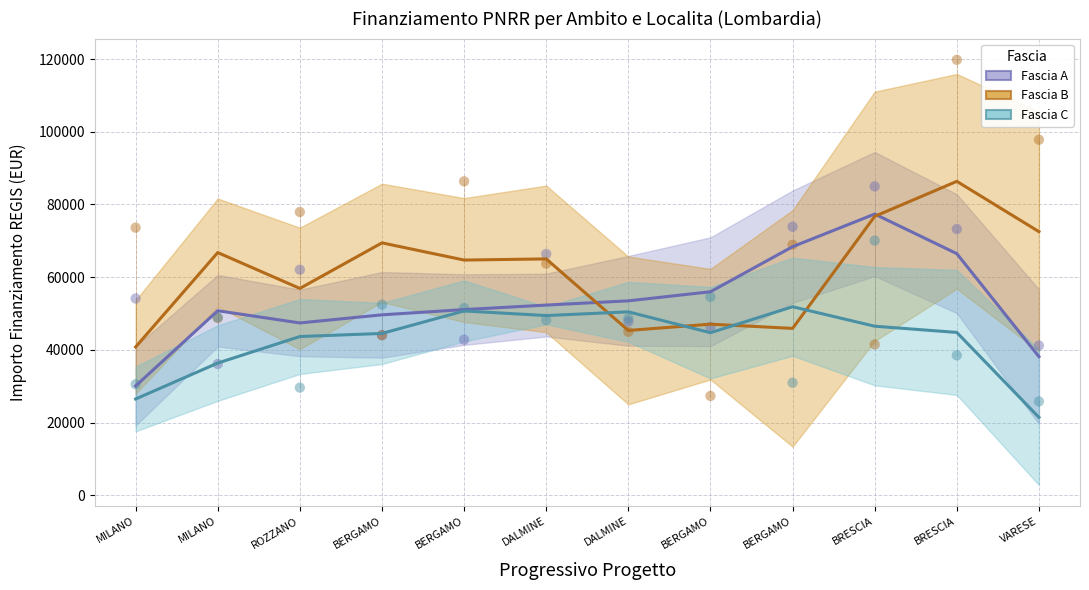

Which series reaches the minimum Y coordinate?

Fascia C